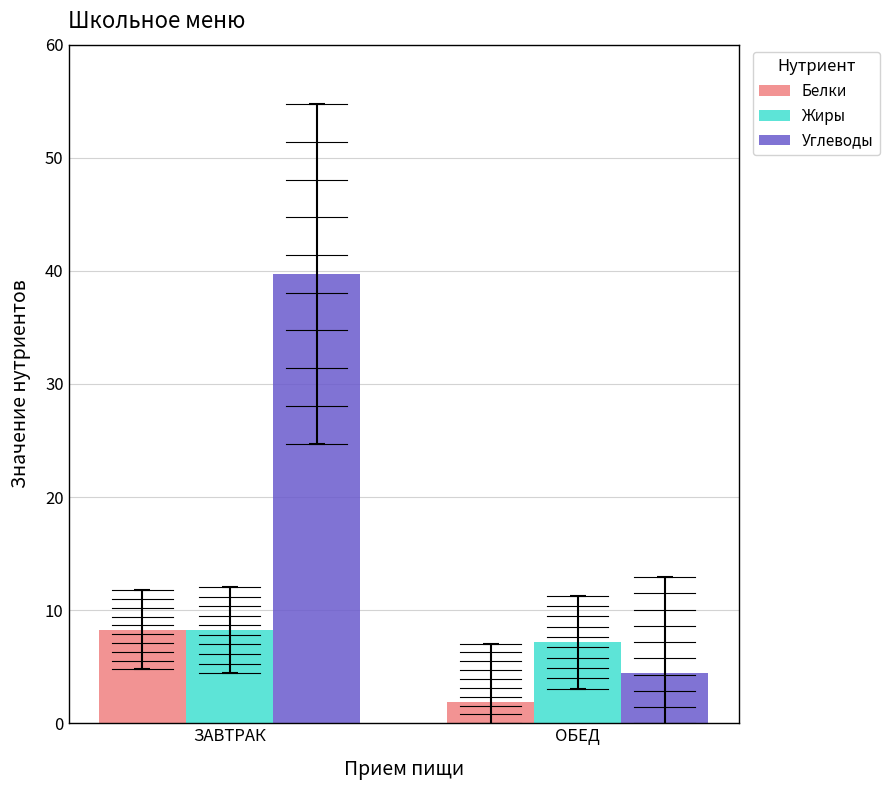

Reading right to left, extract all data points from this chart.

Белки: ОБЕД=1.9	ЗАВТРАК=8.3
Жиры: ОБЕД=7.2	ЗАВТРАК=8.2
Углеводы: ОБЕД=4.4	ЗАВТРАК=39.7